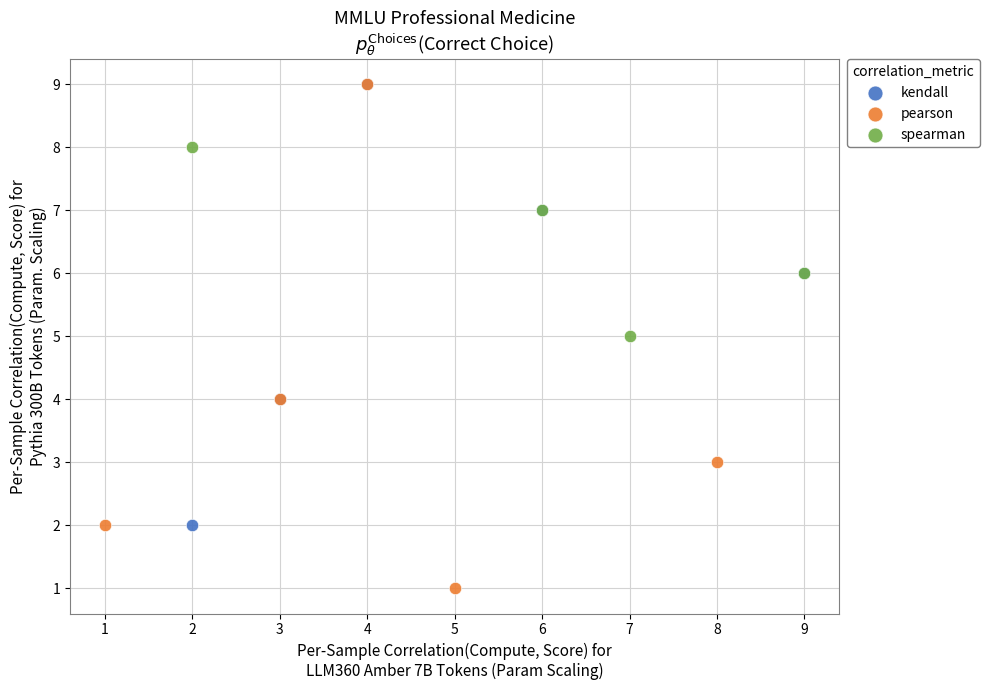

Which series reaches the minimum Y coordinate?

pearson